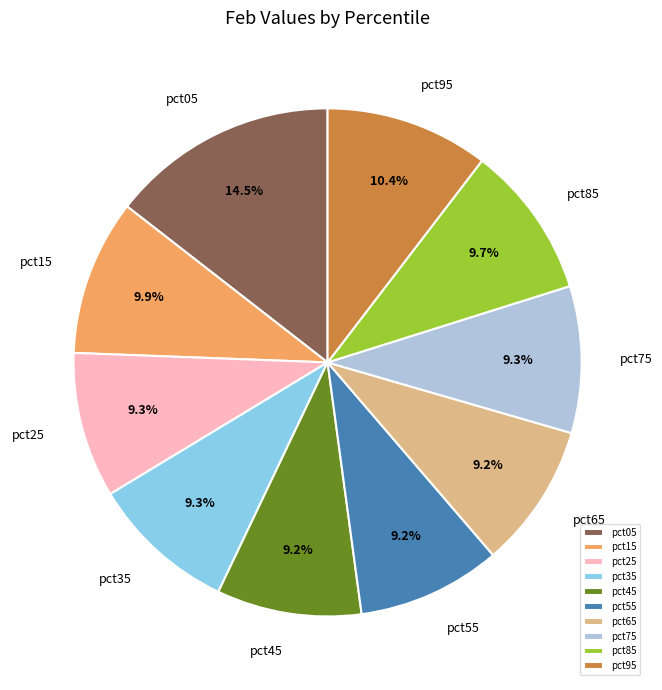

Approximately how many times larger is the value at pct05 compared to pct25?

1.6